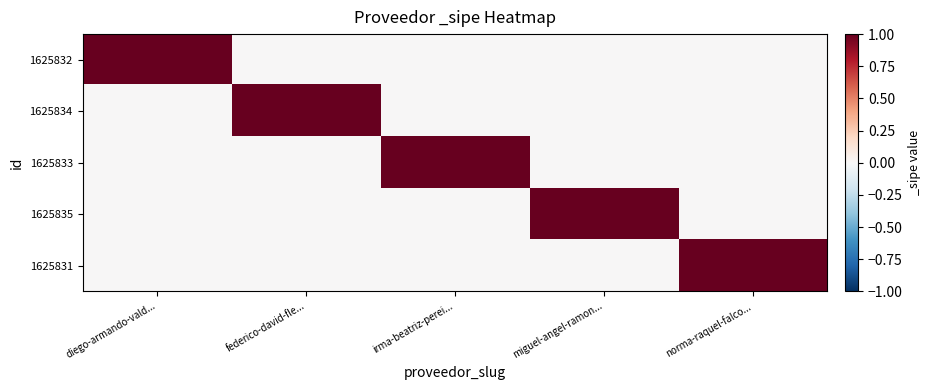

What is the spread (max minus min) of values at diego-armando-vald...?

1